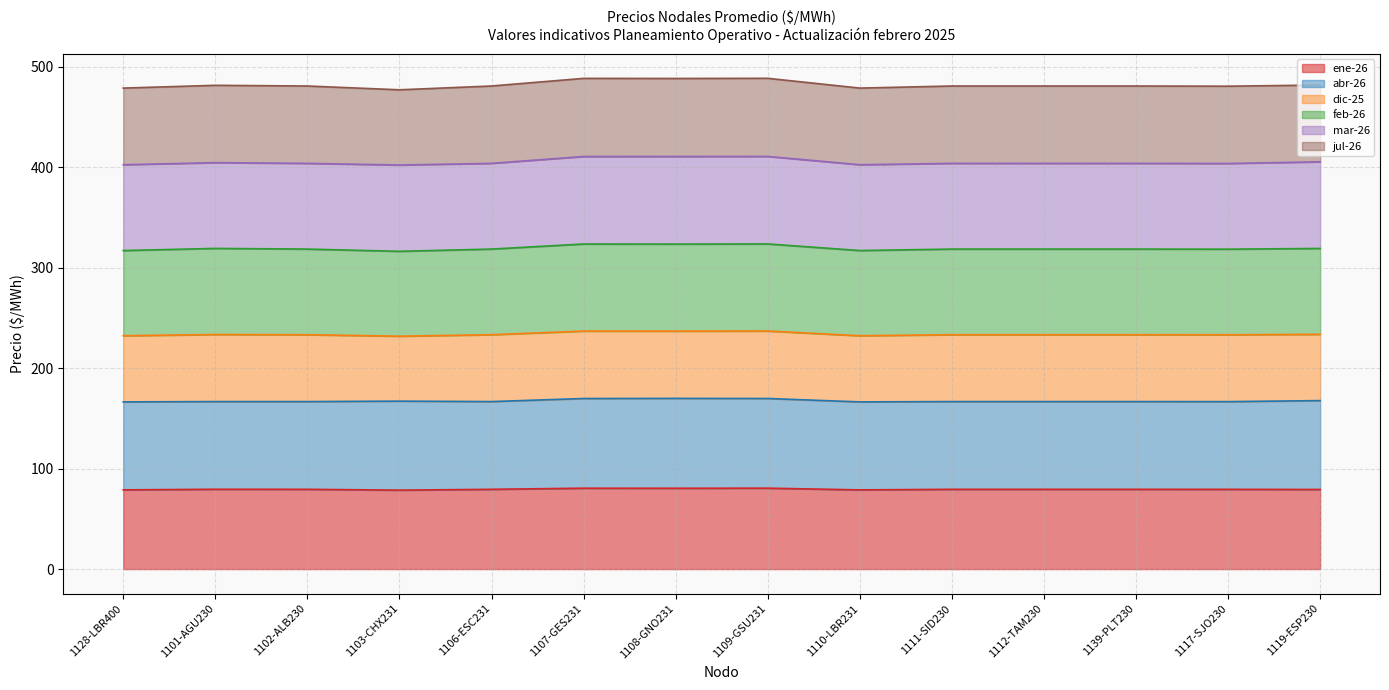

At which category is the sum across all series the highest?

1109-GSU231